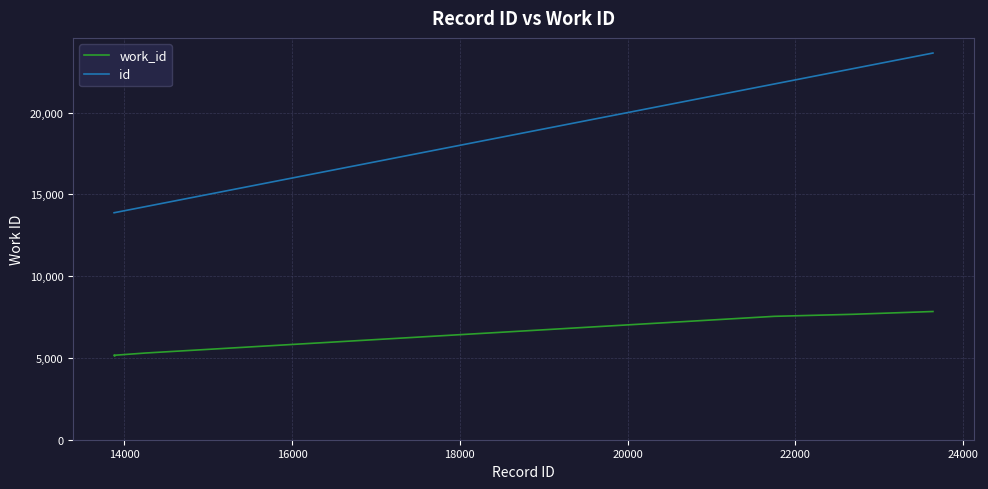

Rank the series by their maximum value, from lowest to highest.

work_id, id